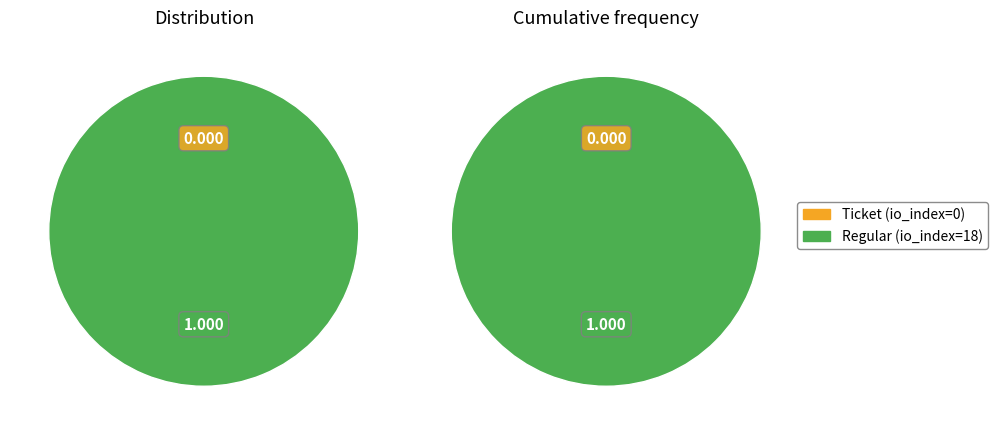

Rank the categories by value from lowest to highest.

Ticket (io_index=0), Regular (io_index=18)